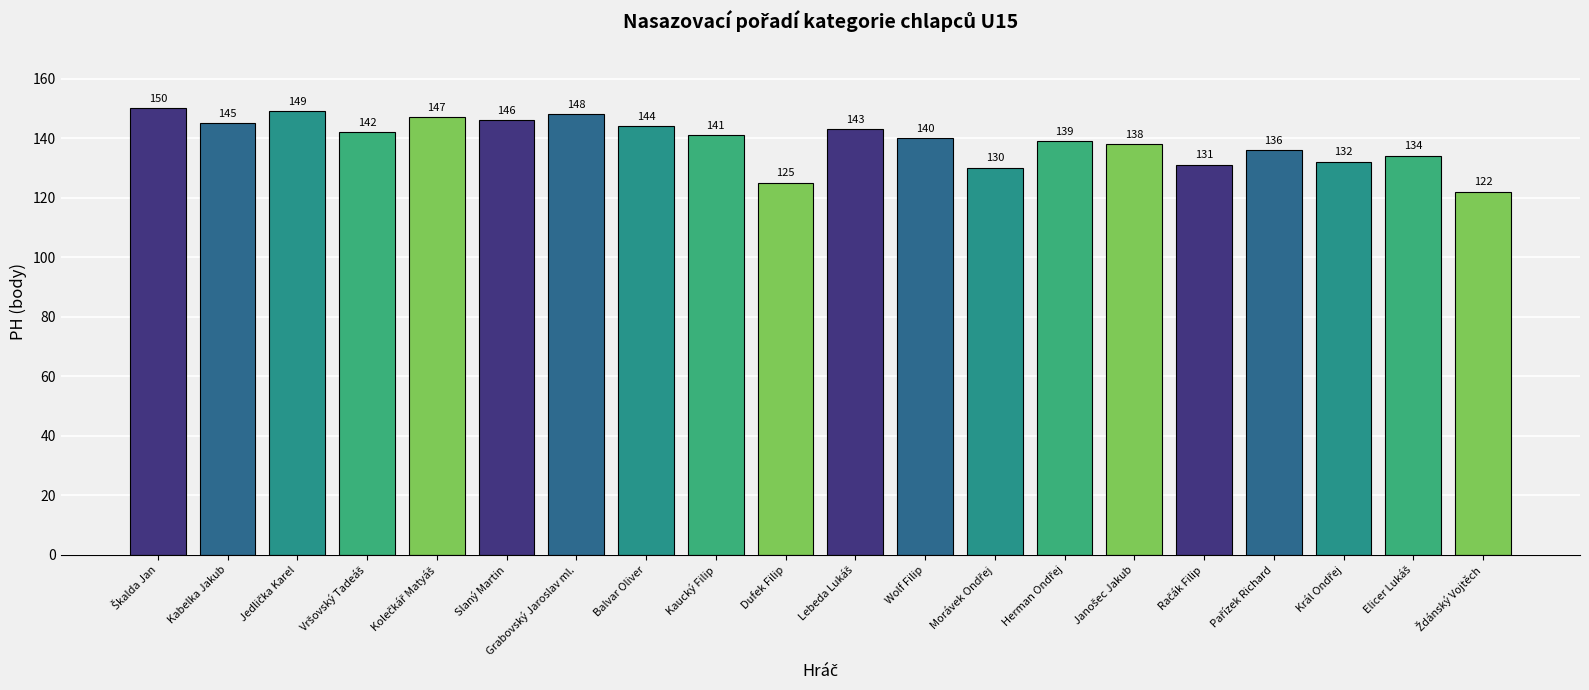

Which has a higher value, Kabelka Jakub or Grabovský Jaroslav ml.?

Grabovský Jaroslav ml.